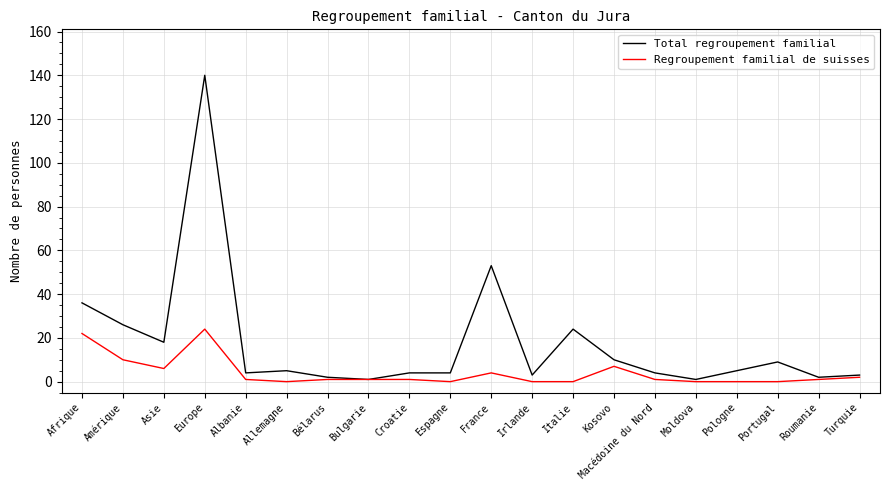

At which category is the sum across all series the highest?

Europe